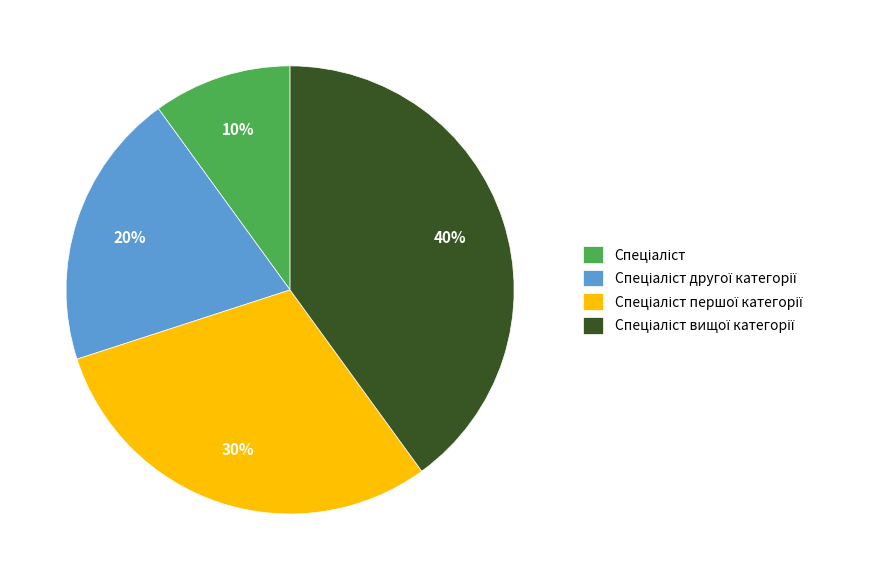

Is there a majority slice in this chart?

No